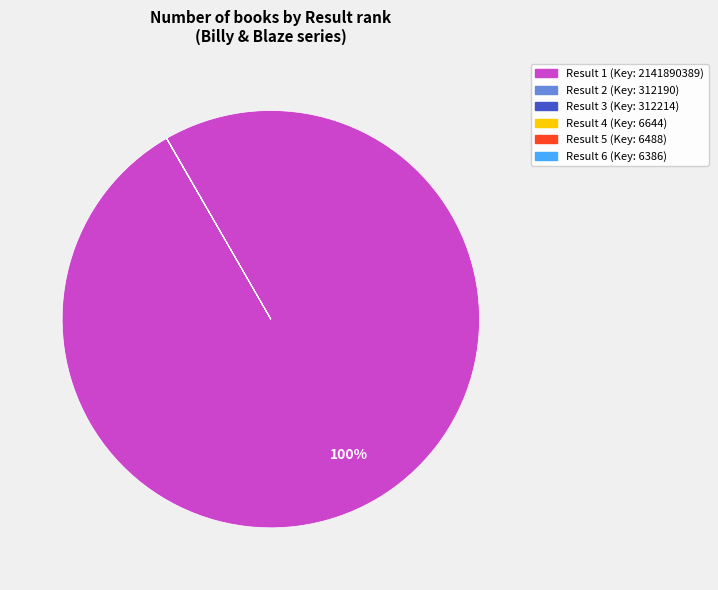

Does any single category account for the majority?

Yes